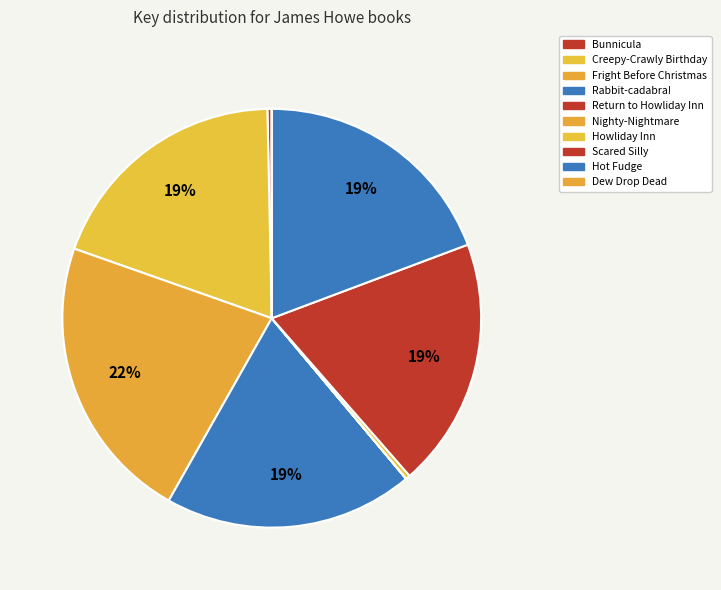

How many slices are in this pie chart?

10